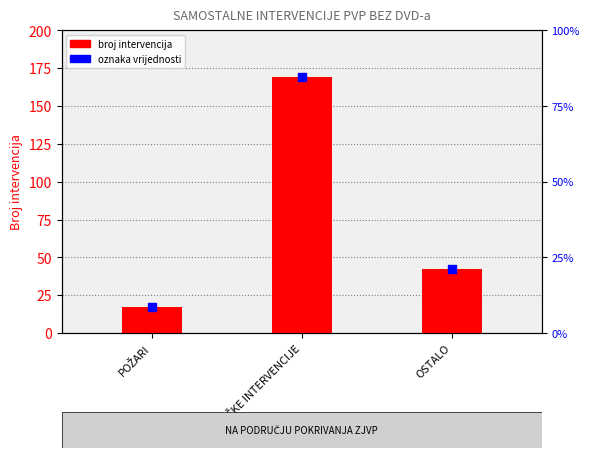

Which series has the largest total across all categories?

broj intervencija